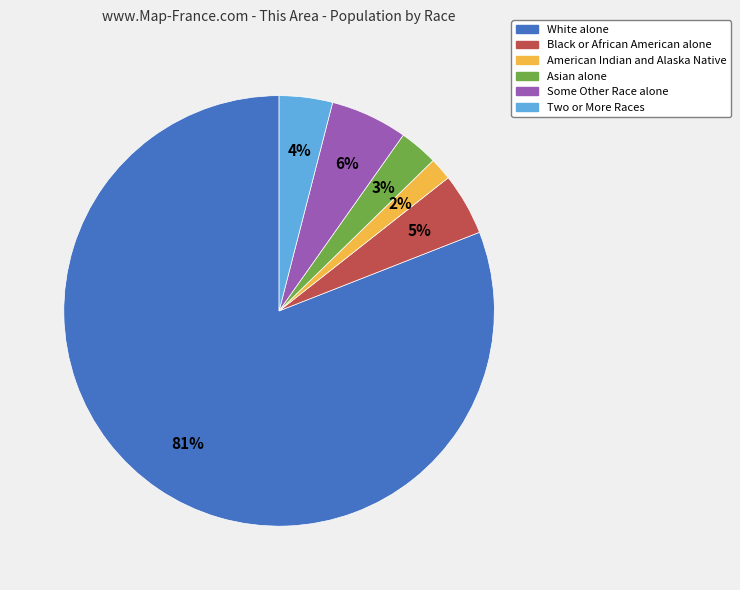

Count the number of slices in the pie.

6